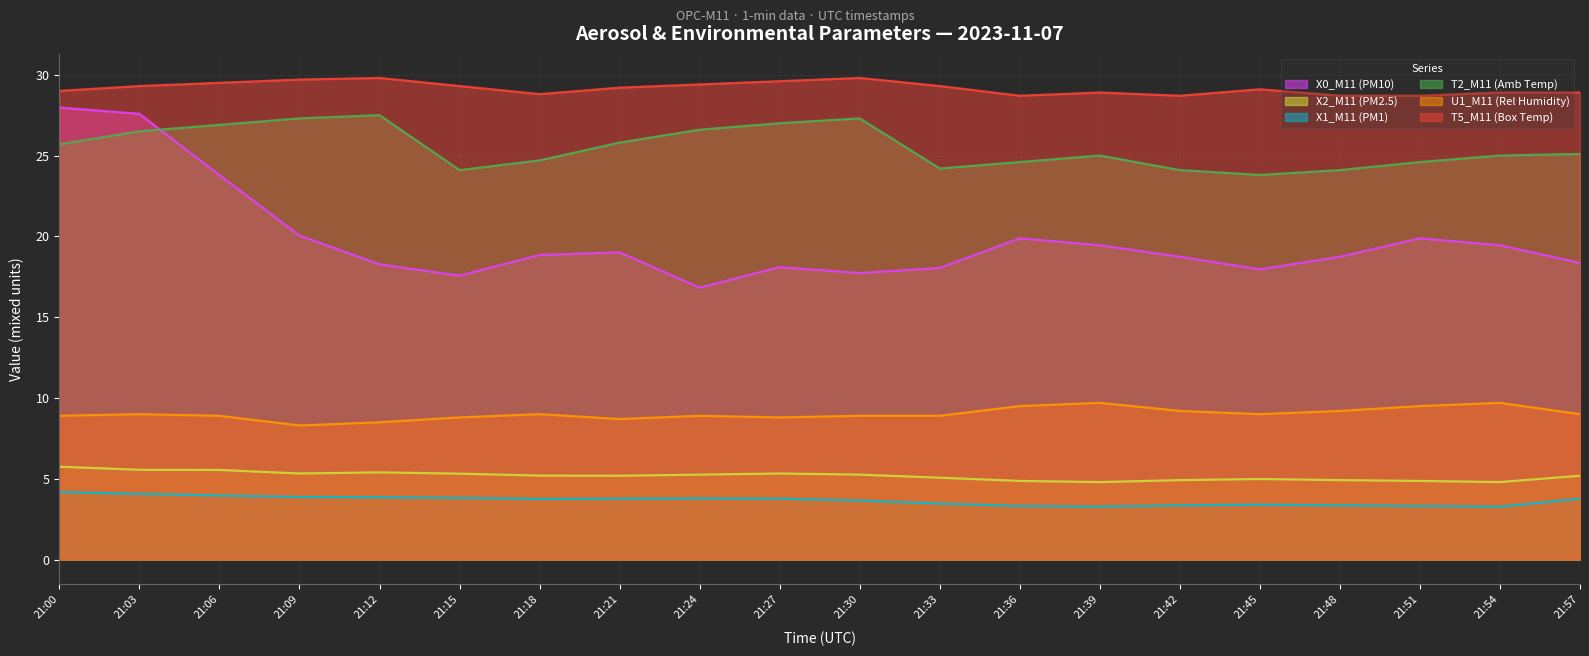

The value of X1_M11 (PM1) at 21:48 is 3.4. True or false?

True